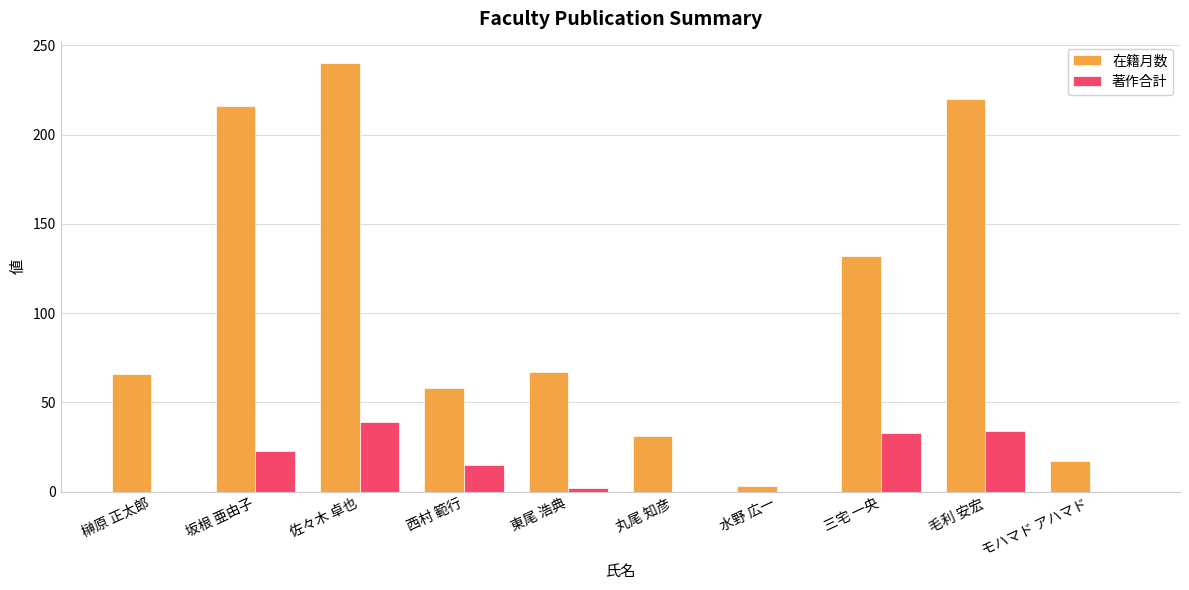

Which series changed the most between 西村 範行 and 丸尾 知彦?

在籍月数